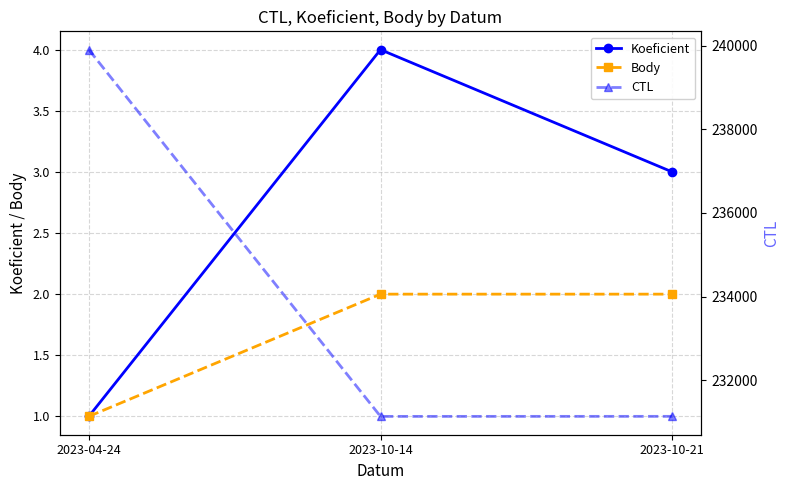

Rank the categories by Koeficient value from highest to lowest.

2023-10-14, 2023-10-21, 2023-04-24